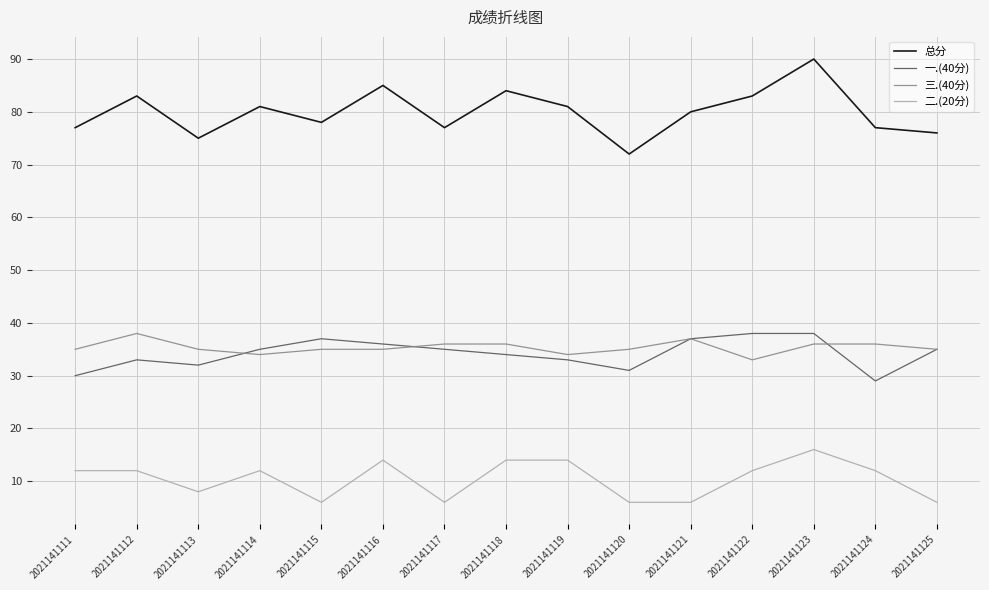

What is the difference between the highest and lowest values at 2021141123?

74